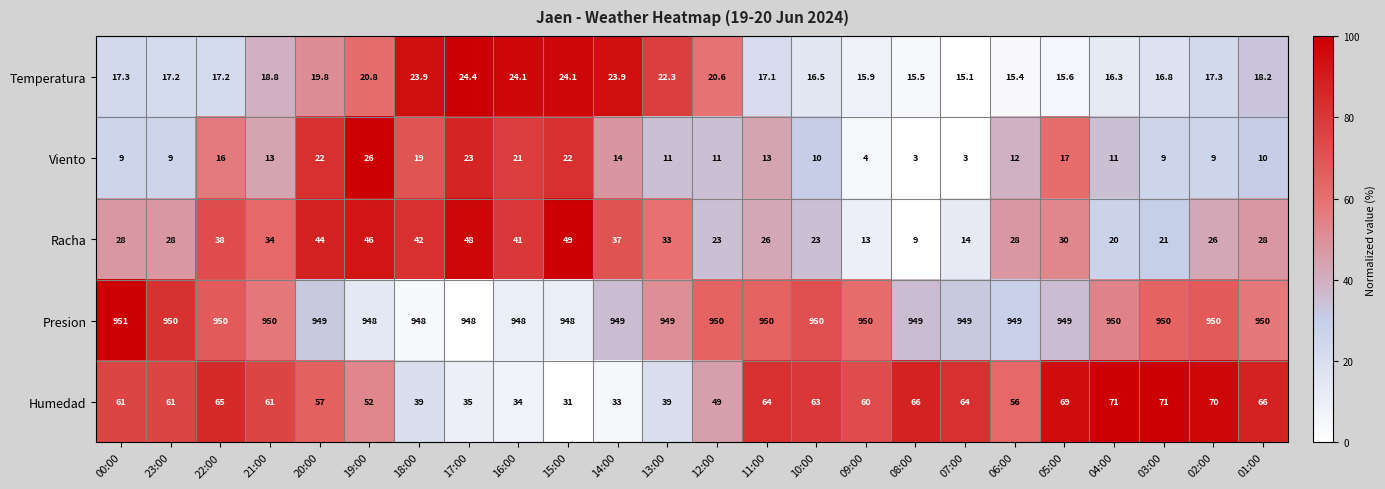

True or false: Presion has a value of 950.0 at 22:00.

True